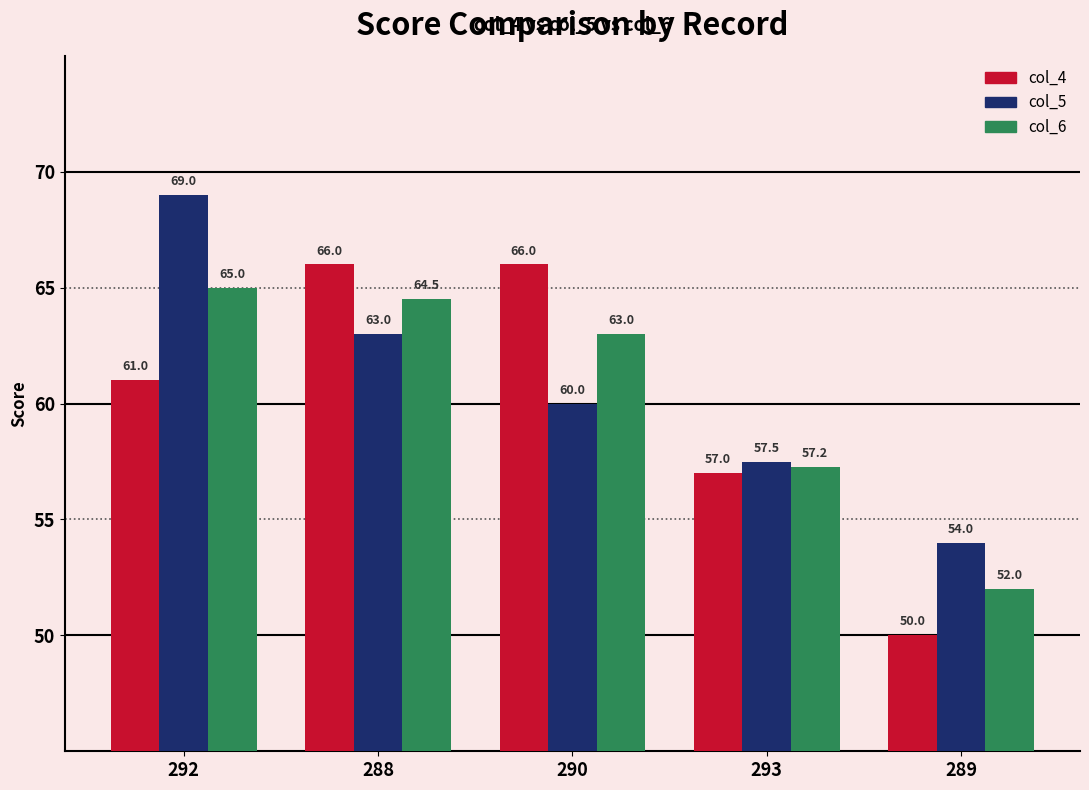

What is the total value across all series at 289?

156.0